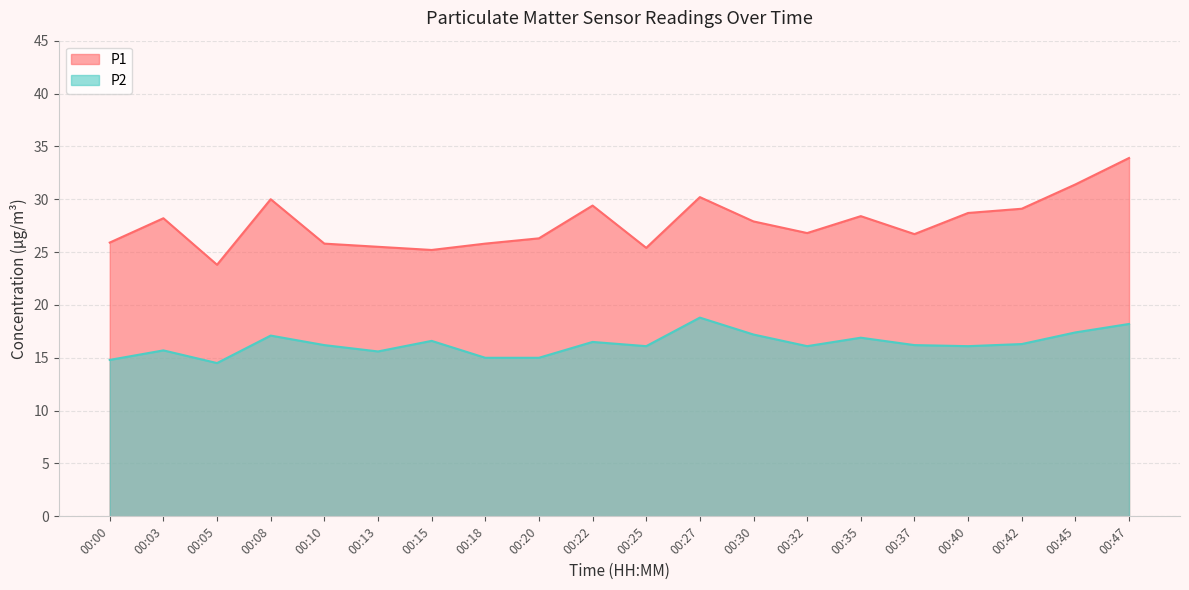

Reading right to left, list all the values displayed in this chart.

P1: 33.9	31.4	29.1	28.7	26.7	28.4	26.8	27.9	30.2	25.4	29.4	26.3	25.8	25.2	25.5	25.8	30.0	23.8	28.2	25.9
P2: 18.2	17.4	16.3	16.1	16.2	16.9	16.1	17.2	18.8	16.1	16.5	15.0	15.0	16.6	15.6	16.2	17.1	14.5	15.7	14.8